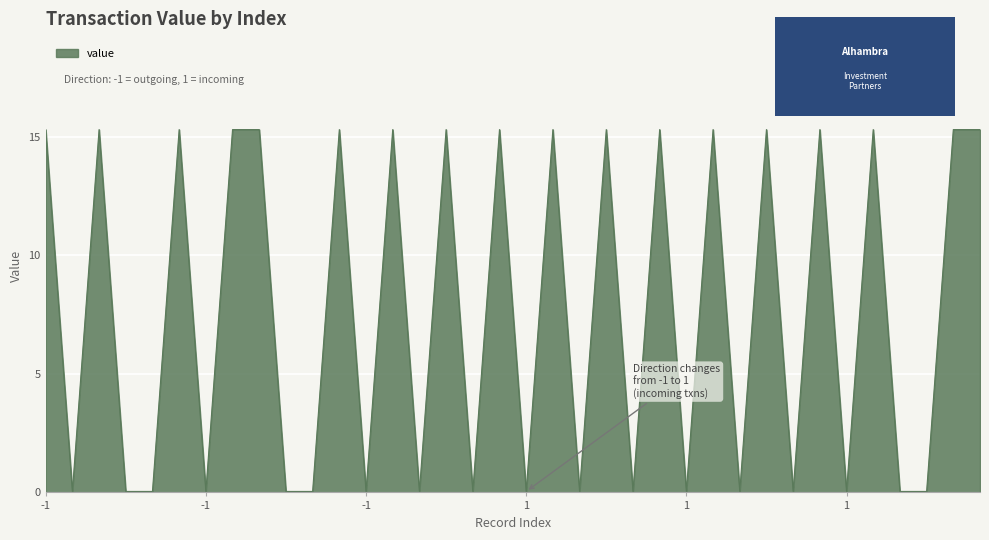

What is the greatest value displayed?

15.3